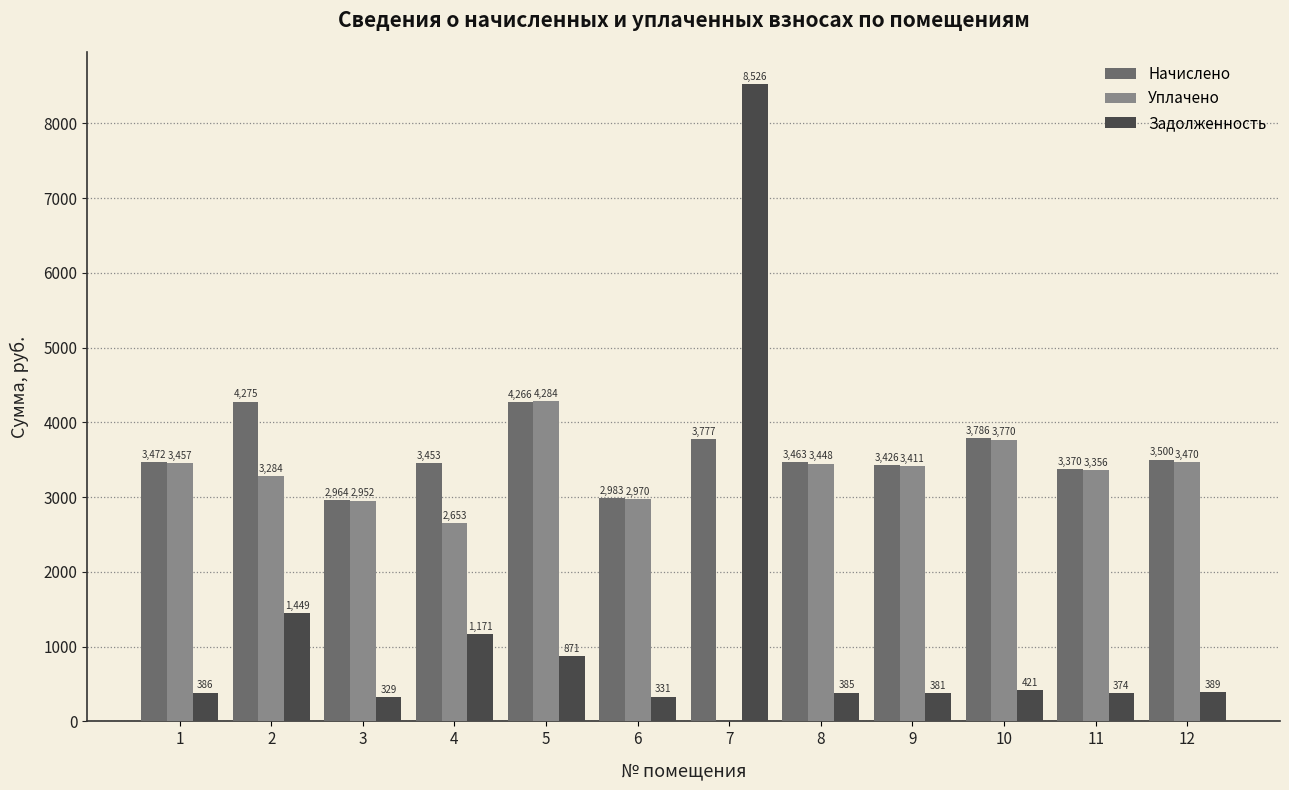

Where is Начислено nearest to the value 3619?

12